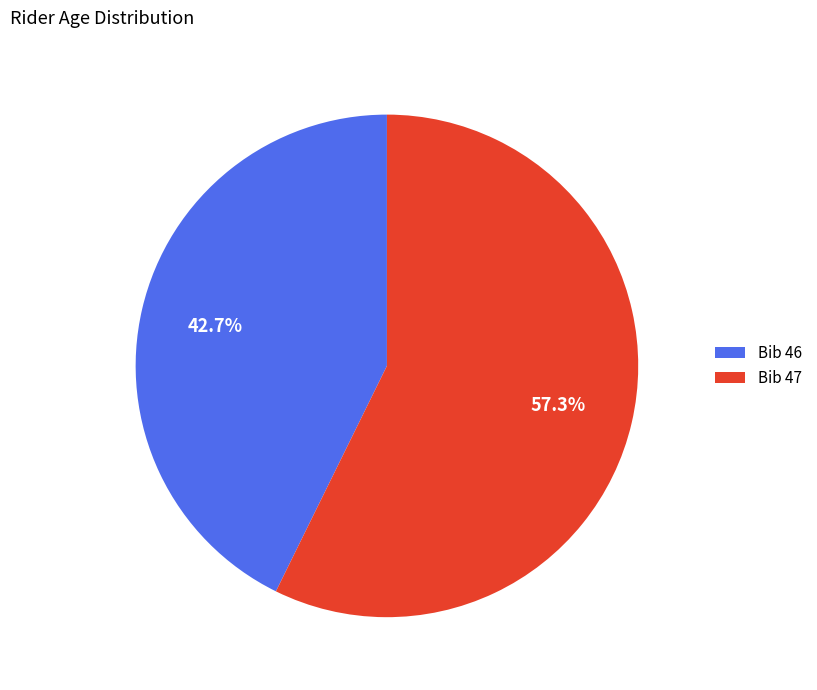

Which slice is the largest?

Bib 47